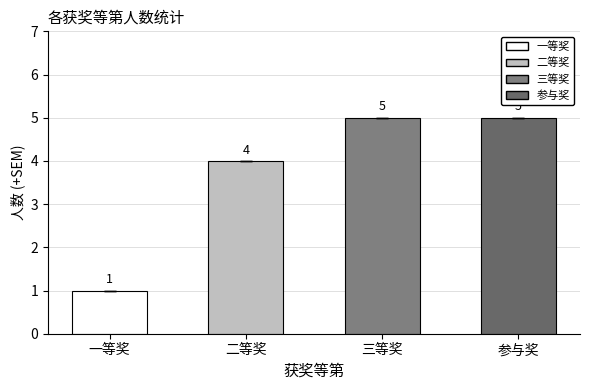

Reading right to left, extract all data points from this chart.

5	5	4	1